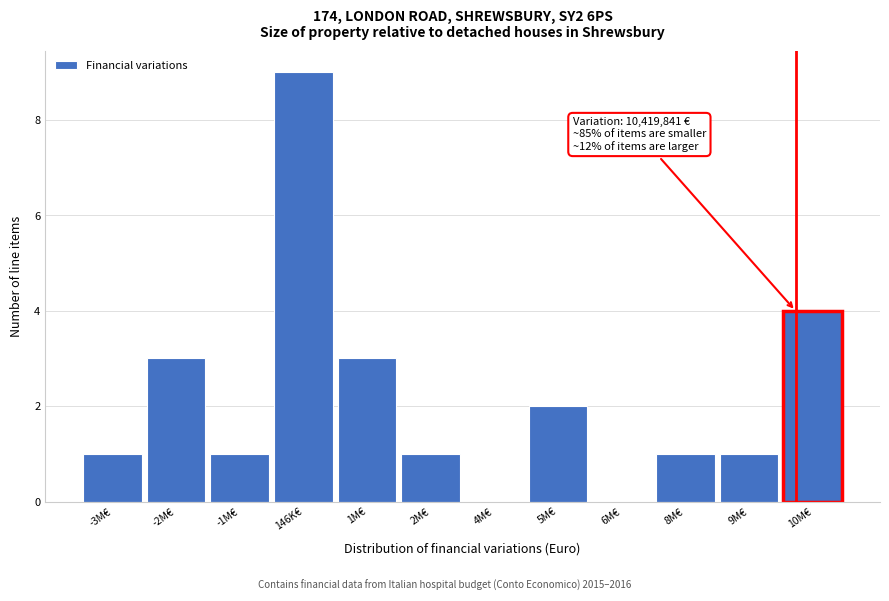

Reading left to right, extract all data points from this chart.

-3M€=1	-2M€=3	-1M€=1	146K€=9	1M€=3	2M€=1	4M€=0	5M€=2	6M€=0	8M€=1	9M€=1	10M€=4